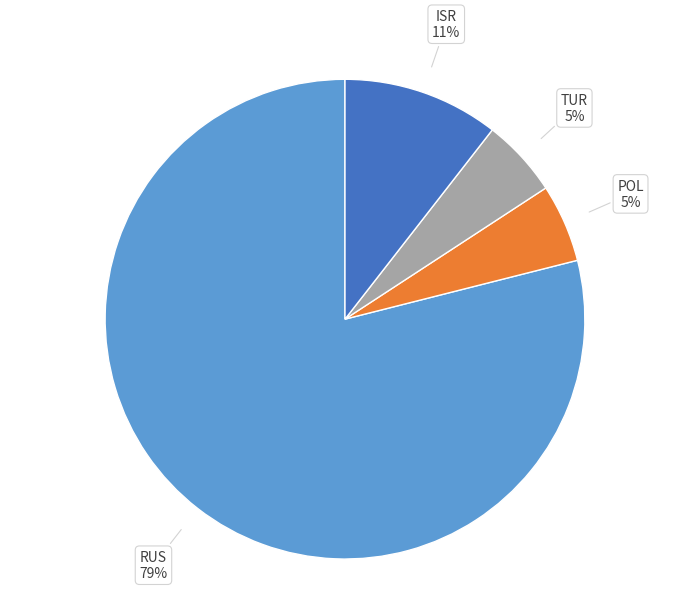

To the nearest percent, what is the average slice percentage?

25%